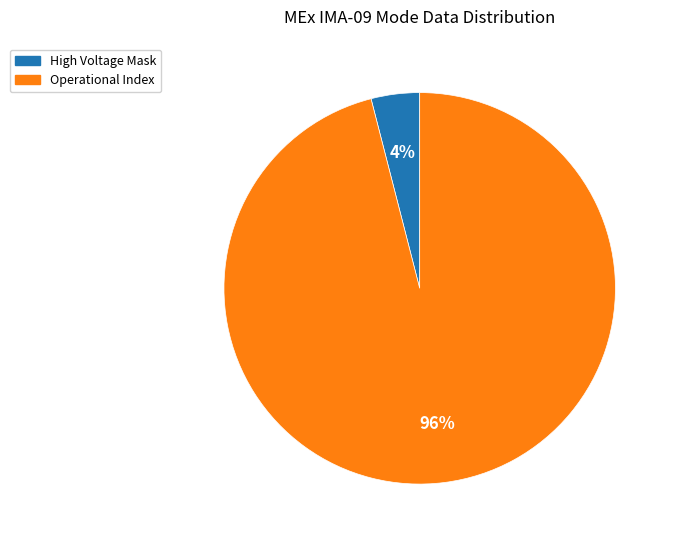

How many slices are in this pie chart?

2